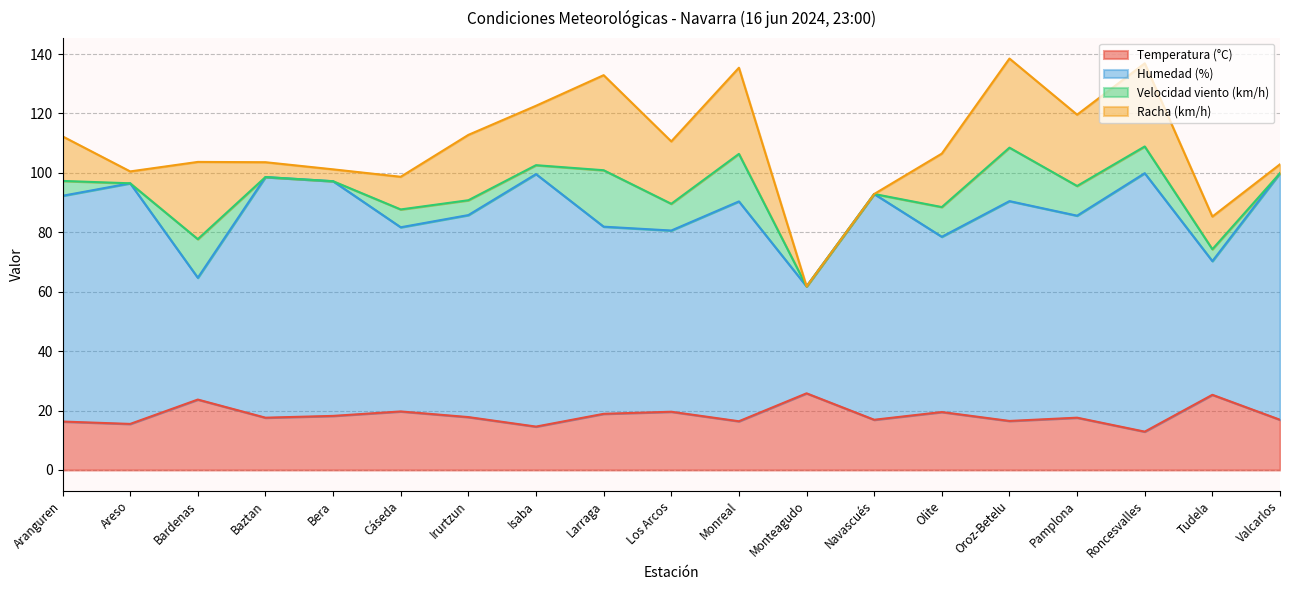

True or false: Humedad (%) and Temperatura (°C) intersect in this chart.

False